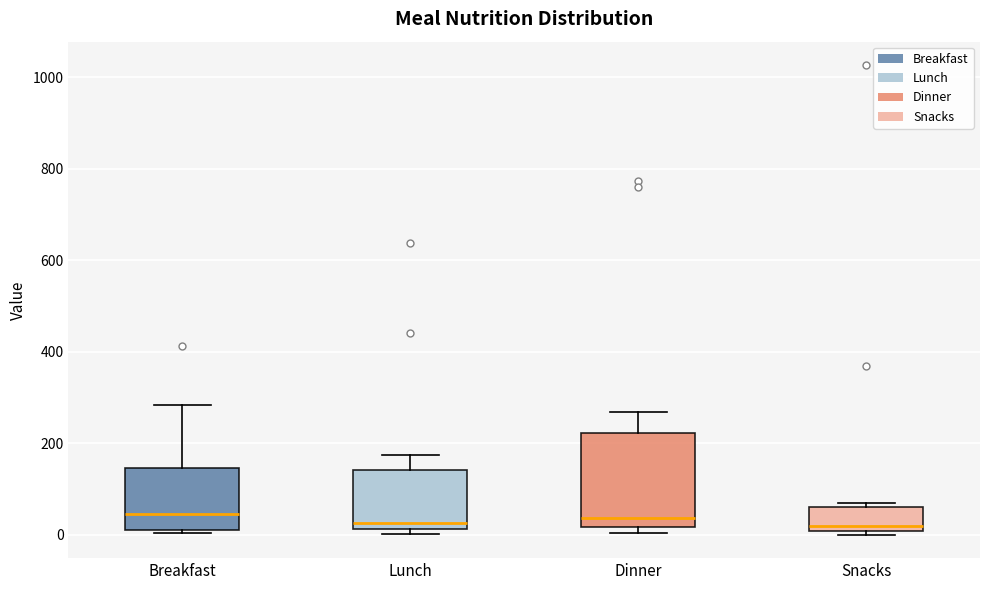

Reading left to right, transcribe this box plot: for each box, give where its median line is, the range the box spans, and where its two whiskers end, as read against the y-axis. The values are not printed on the chart, so give them approximately, as read against the axis.

Breakfast: median 40, box 20 to 140, whiskers 0 to 280
Lunch: median 20 (just above the box's lower edge), box 20 to 140, whiskers 0 to 180
Dinner: median 40, box 20 to 220, whiskers 0 to 260
Snacks: median 20, box 0 to 60, whiskers 0 (just below the box's lower edge) to 60 (just above the box's upper edge)